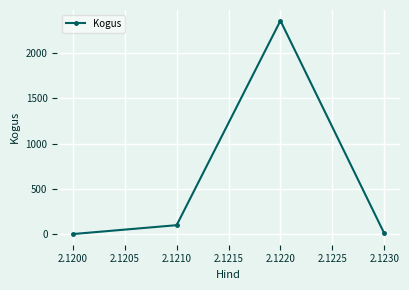

What is the average value?

618